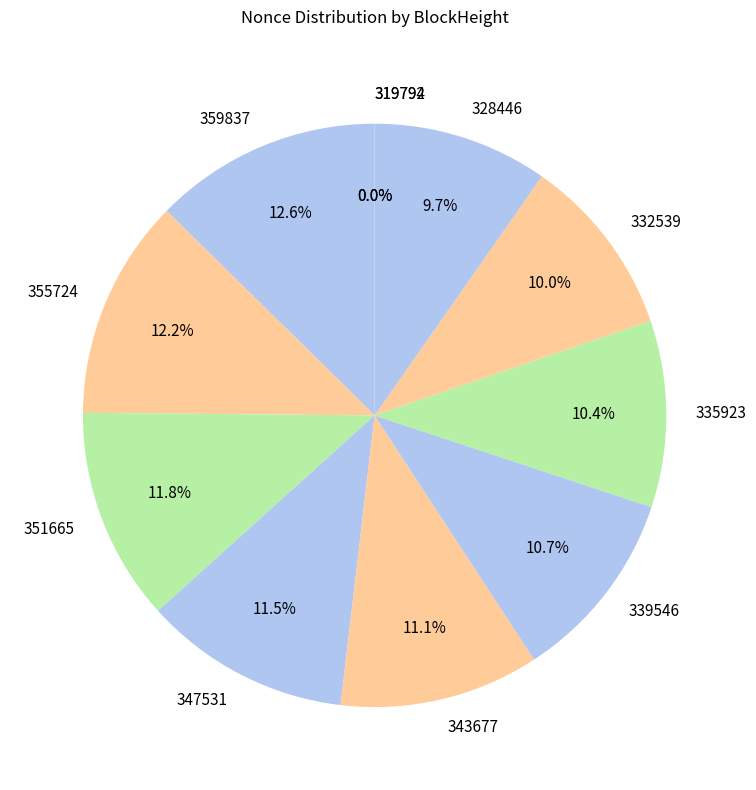

Does any single category account for the majority?

No